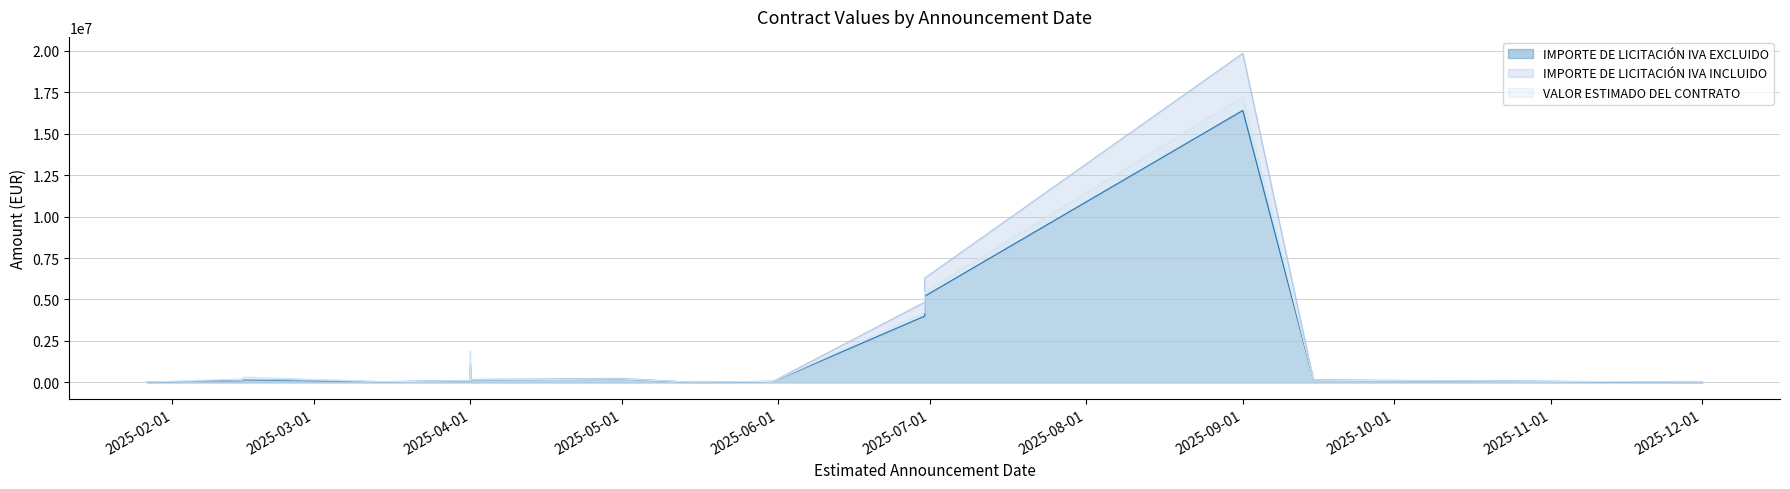

How many lines are shown in the chart?

3